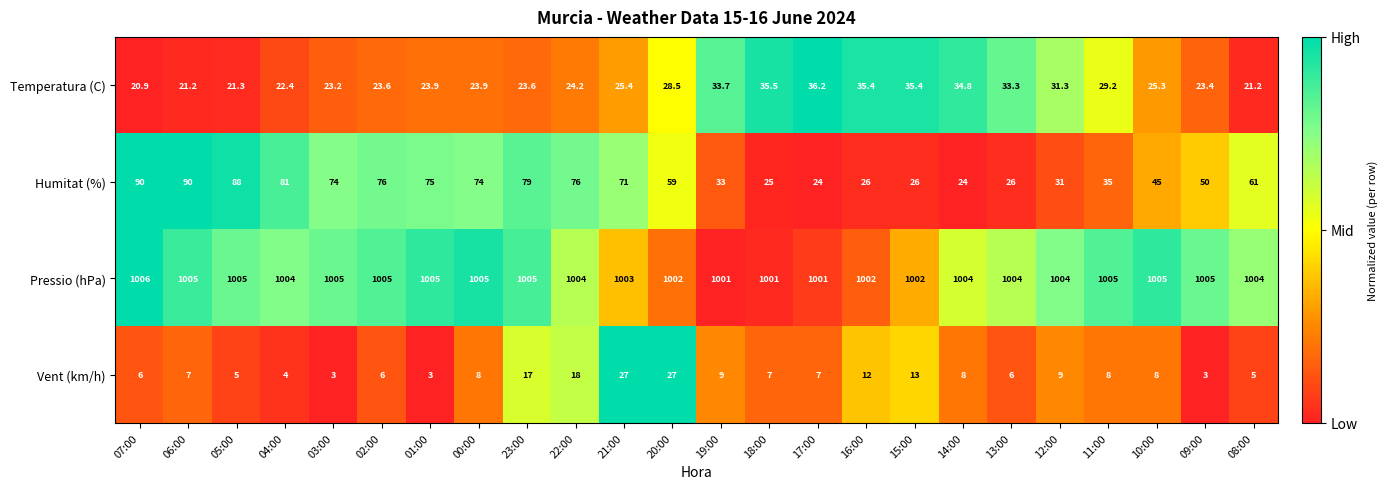

Is it true that Temperatura (C) equals 25.4 at 21:00?

True